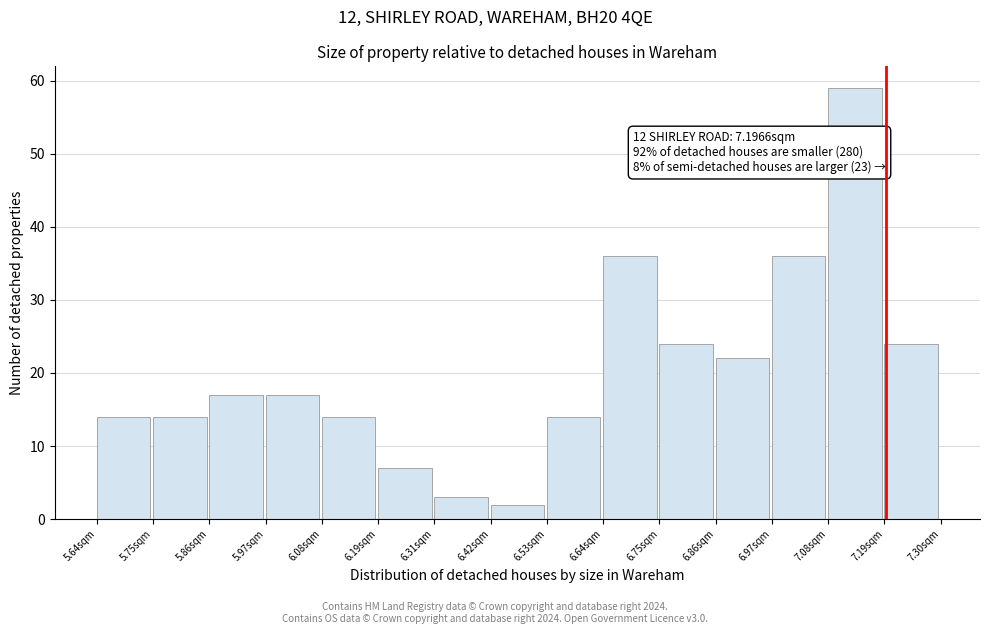

Which range on the x-axis has the tallest bar?

7.08 to 7.20